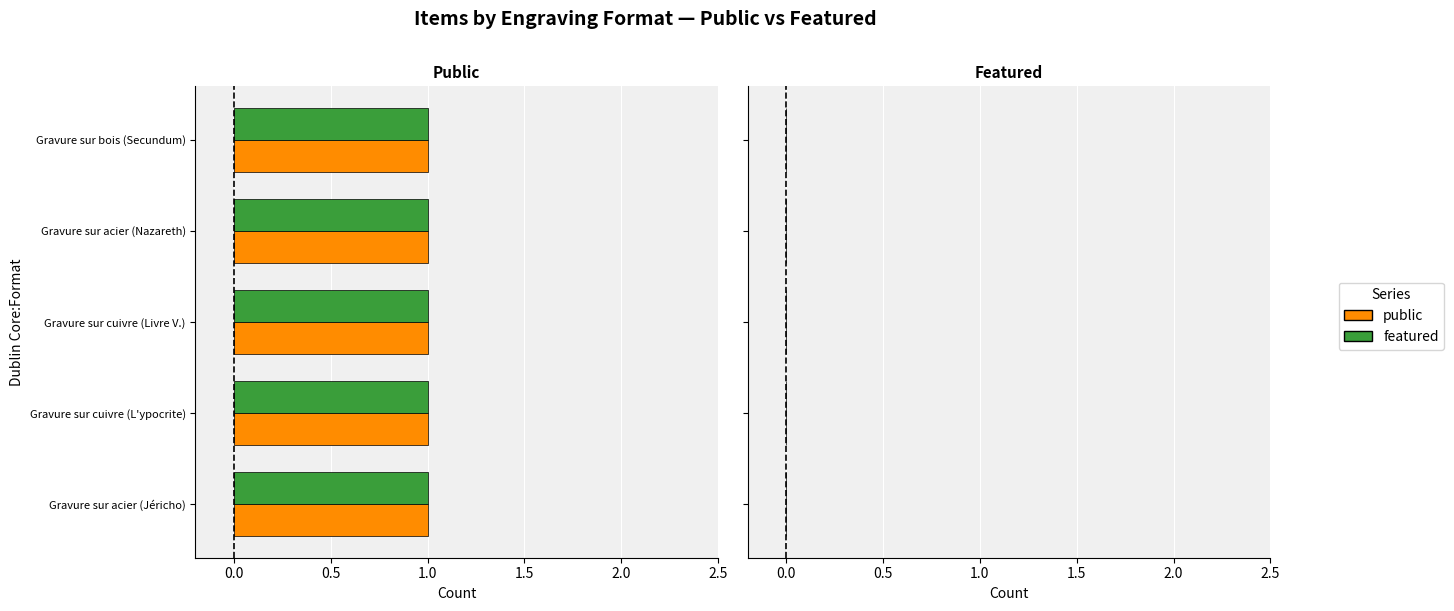

What are all the series names shown in the legend?

public, featured